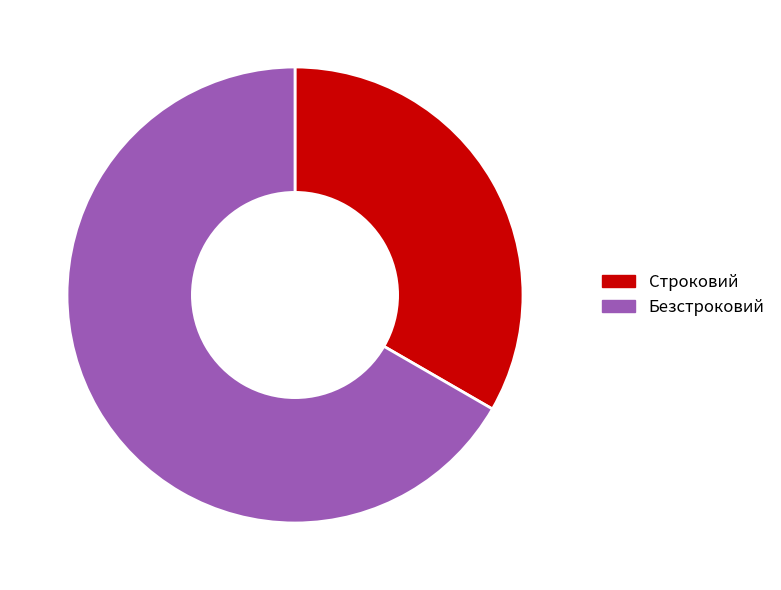

Is it true that Безстроковий is 57% of the pie?

False